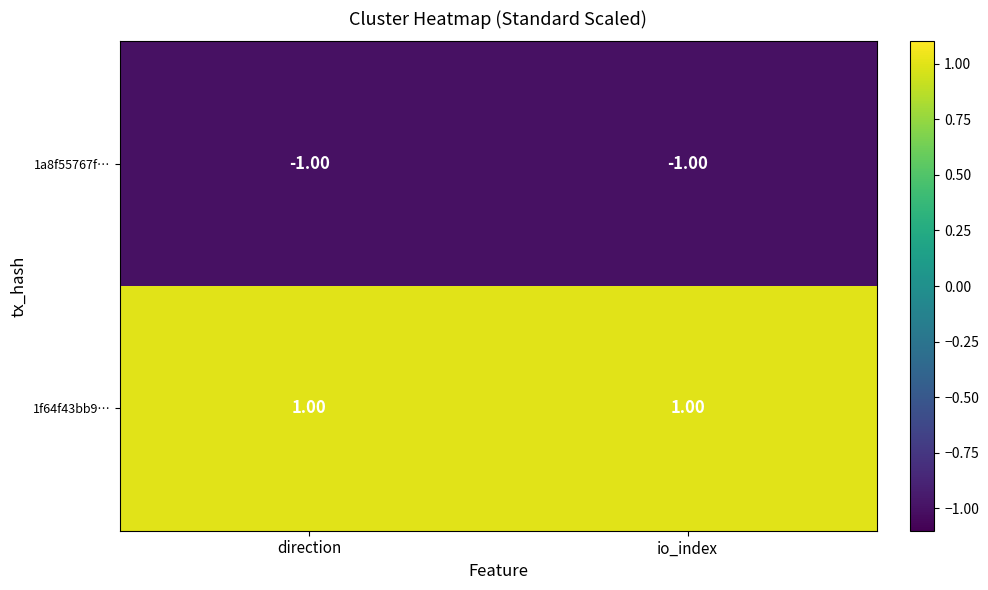

How many distinct data groups are displayed?

2